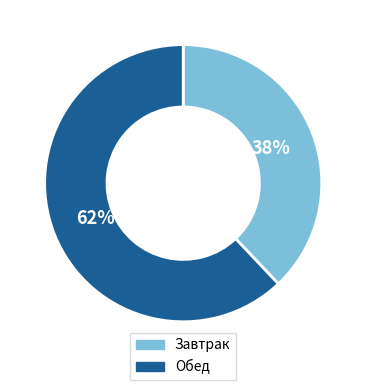

Is it true that Завтрак is 38% of the pie?

True